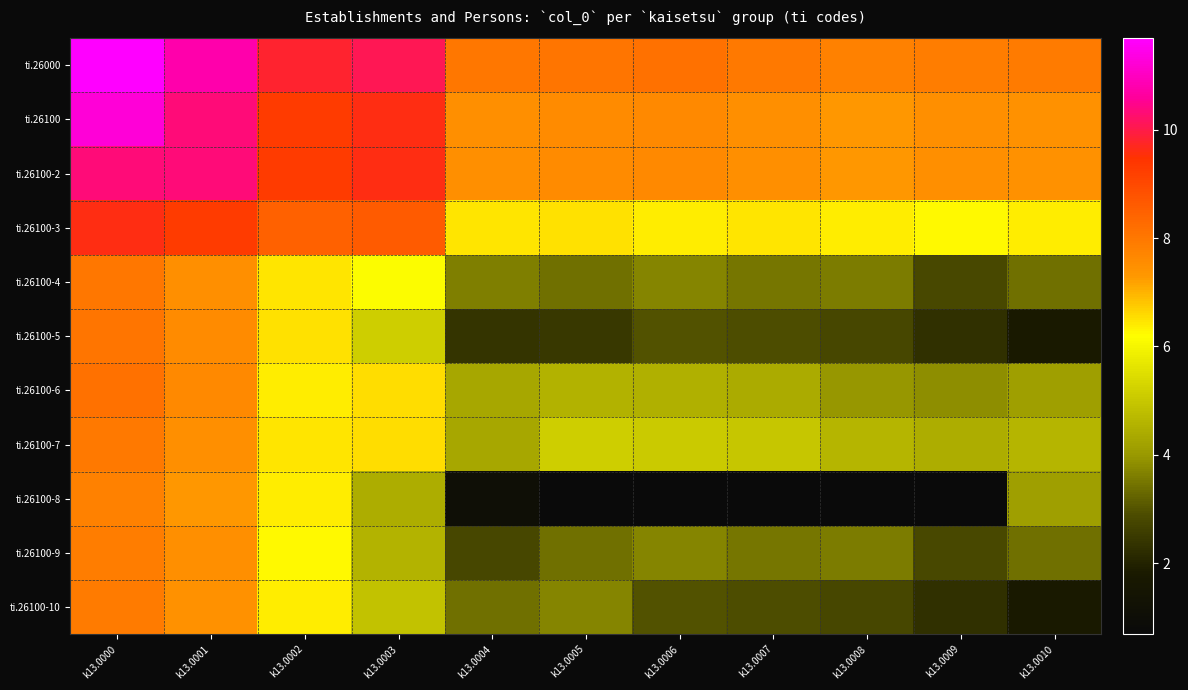

What is the difference between the highest and lowest values at k13.0002?

3.6